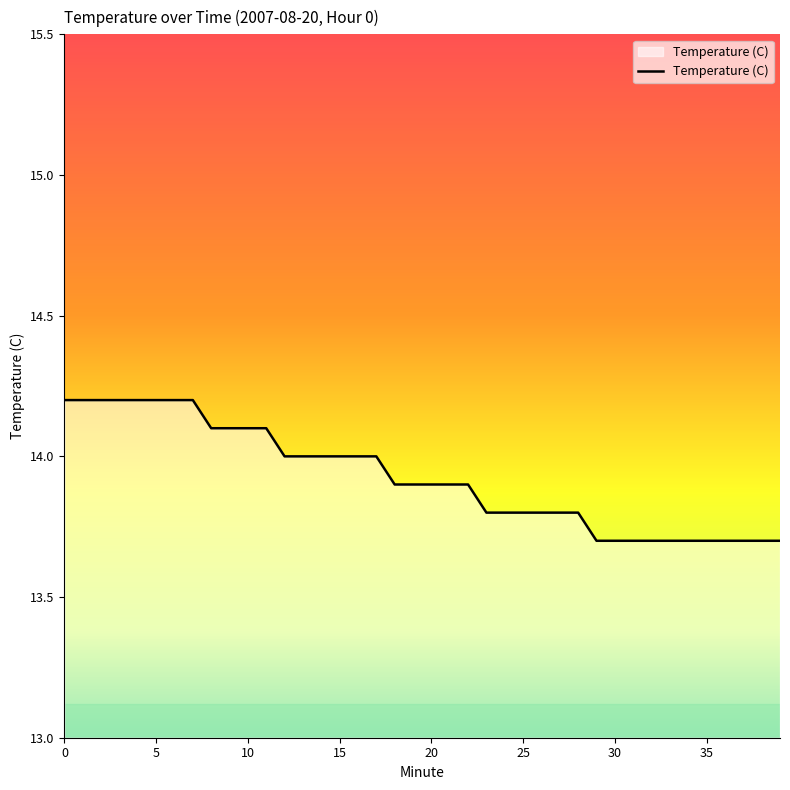

What is the difference between the maximum and minimum values?

0.5